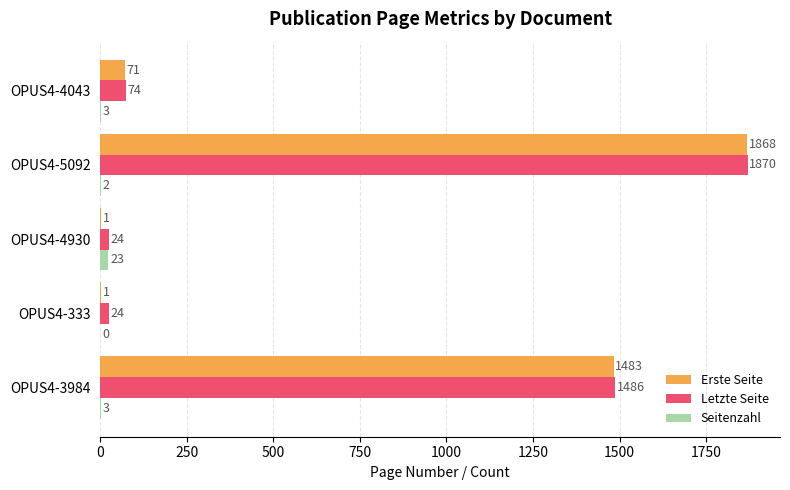

How many categories are shown in the chart?

5